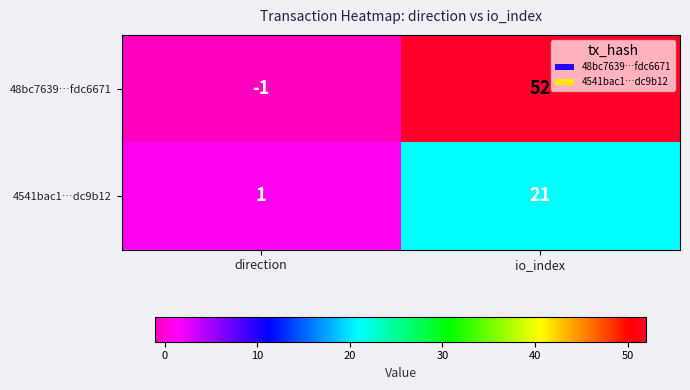

What is the difference between the maximum and minimum values in the 4541bac1…dc9b12 series?

20